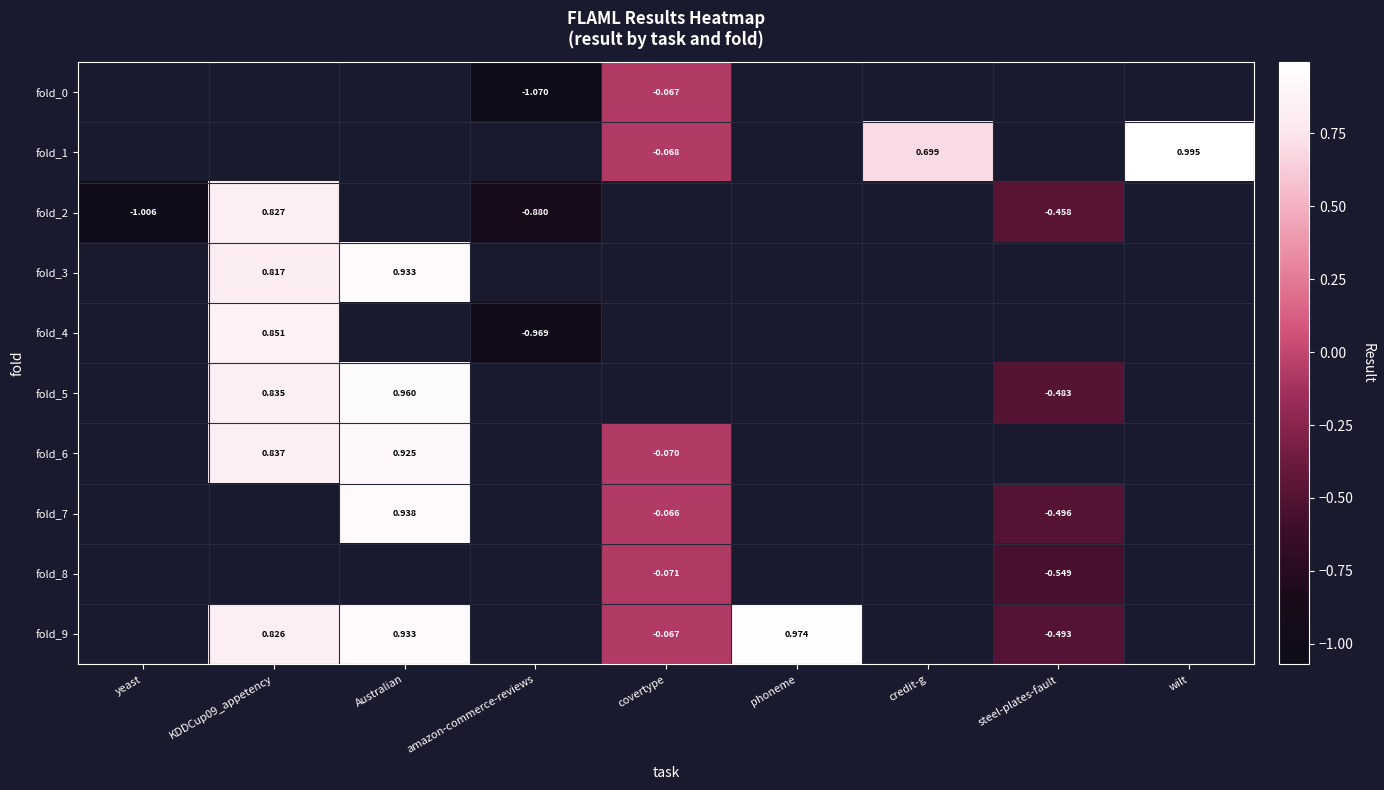

Which series has the largest range (max minus min)?

fold_2